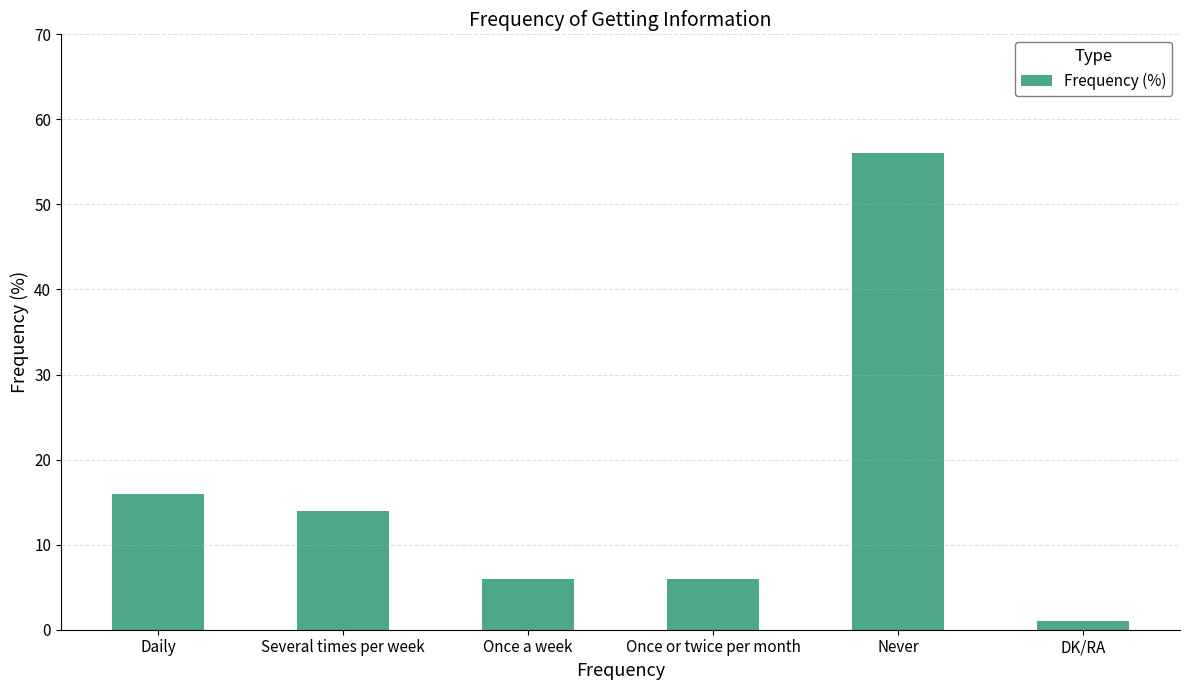

The value at Once a week is 10. True or false?

False